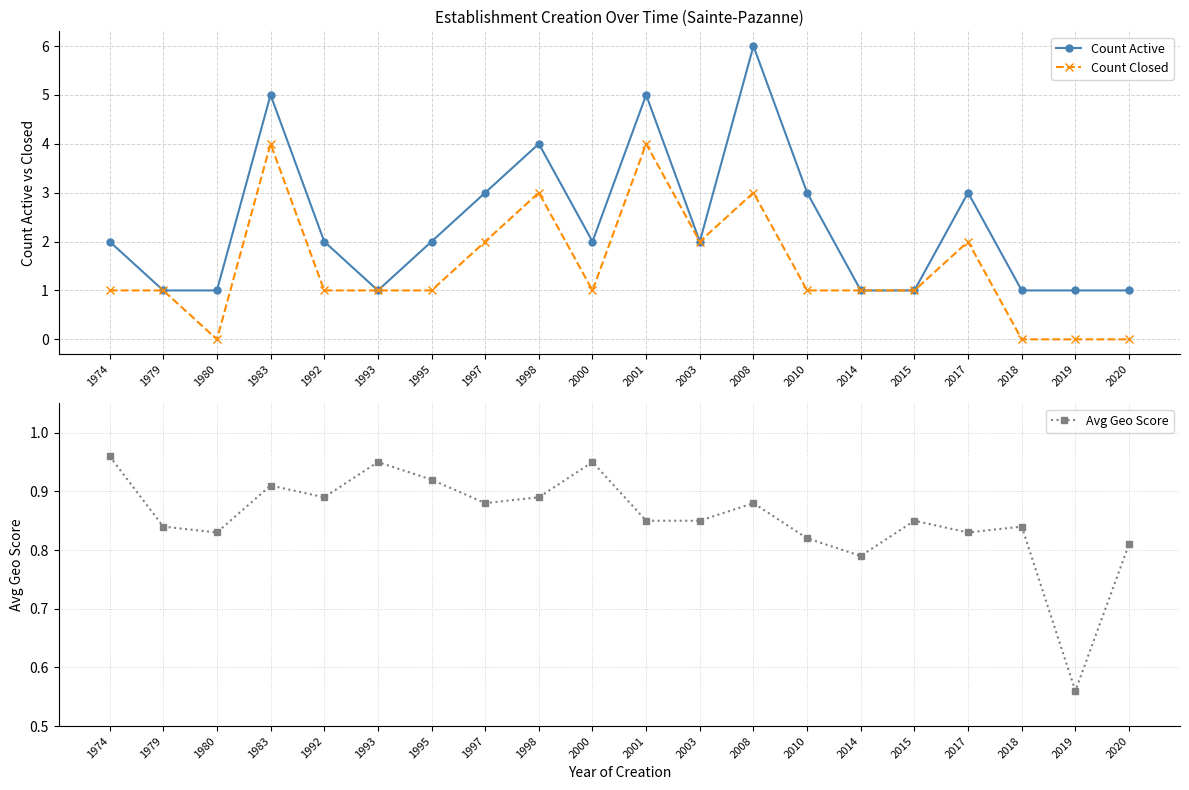

In Count Active, how many points are higher than both neighbors (excluding endpoints)?

5